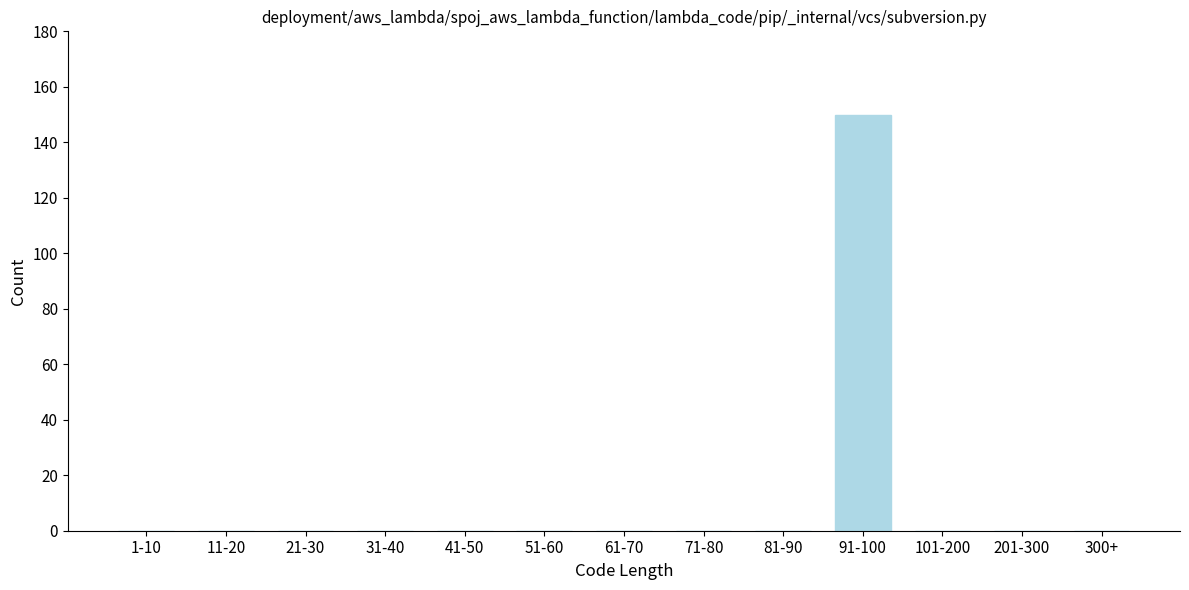

Reading right to left, what are all the values shown in this chart?

300+=0	201-300=0	101-200=0	91-100=150	81-90=0	71-80=0	61-70=0	51-60=0	41-50=0	31-40=0	21-30=0	11-20=0	1-10=0